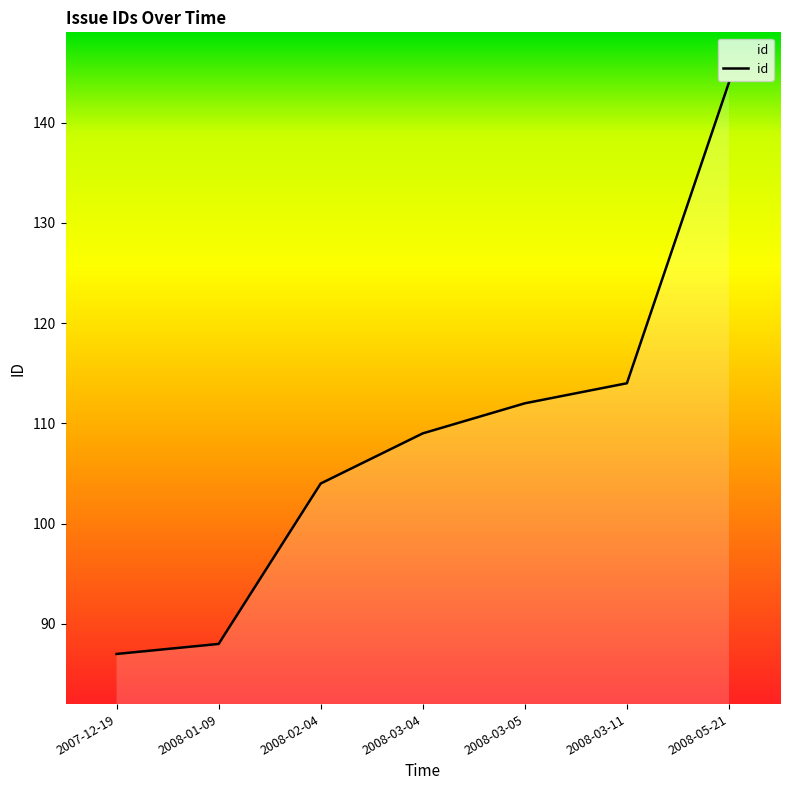

How many values are below 109?

3